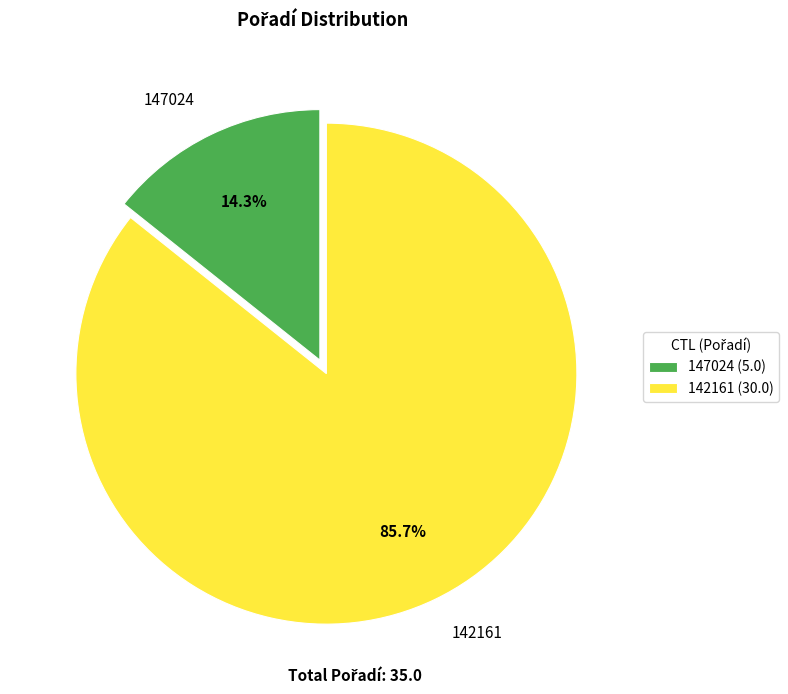

How many segments does this pie chart have?

2